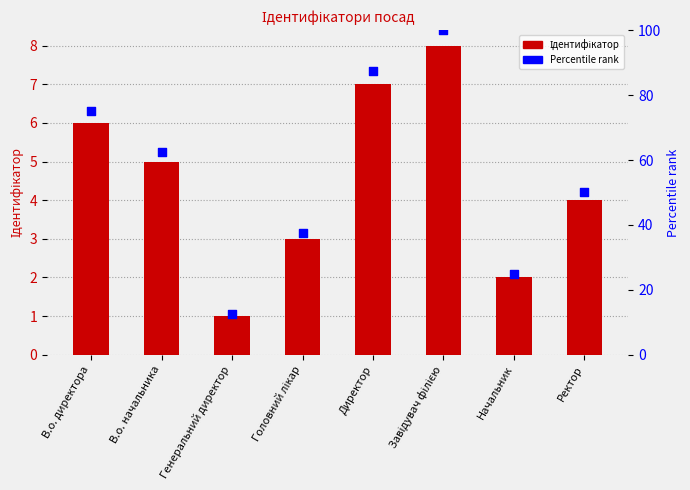

Which series has the largest total across all categories?

Percentile rank